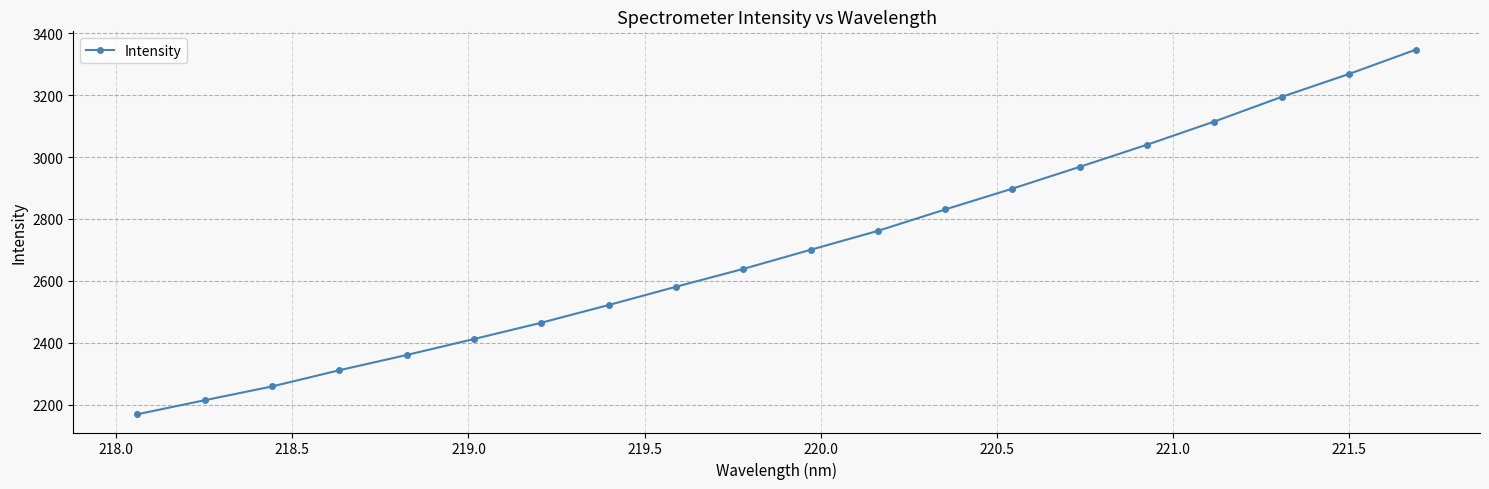

What is the difference between the maximum and second lowest values?

1133.0